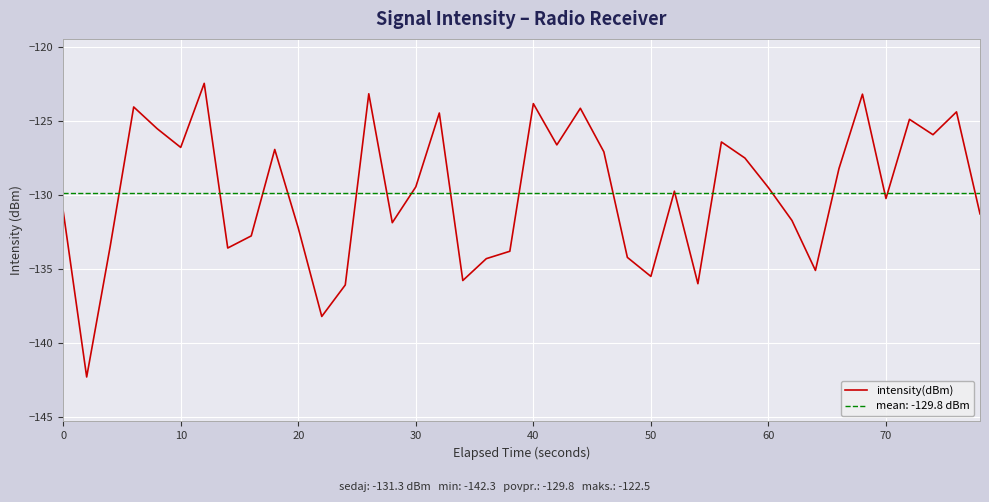

True or false: intensity(dBm) has a value of -37.3 at 30.

False